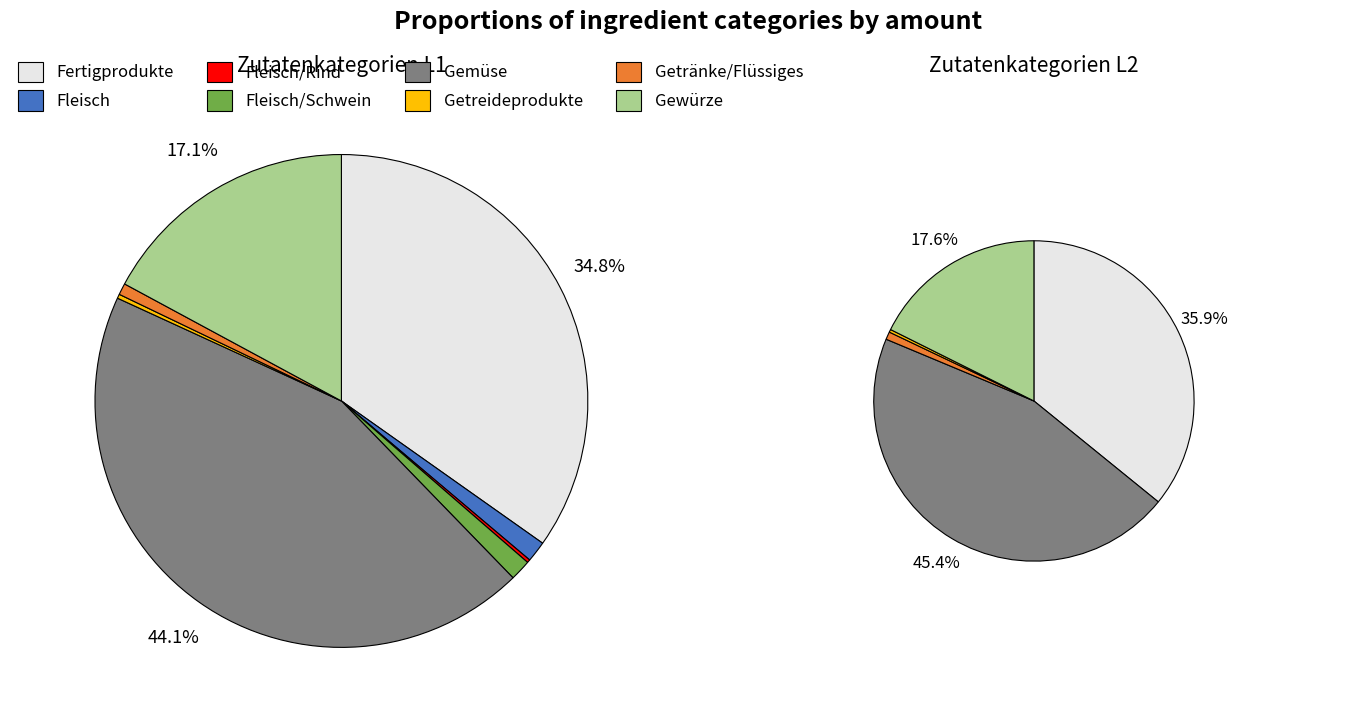

Rank the categories by value from lowest to highest.

Fleisch/Rind, Getreideprodukte, Getränke/Flüssiges, Fleisch, Fleisch/Schwein, Gewürze, Fertigprodukte, Gemüse